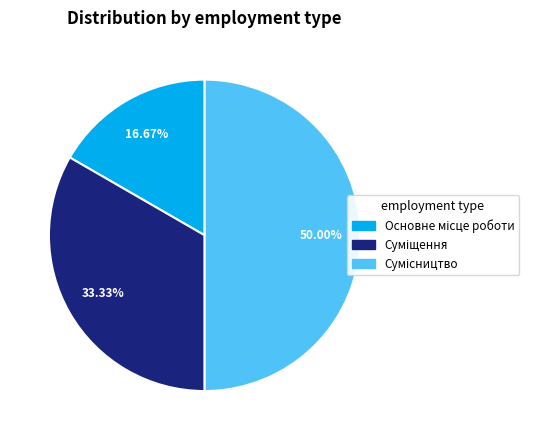

To the nearest percent, what percentage of the pie is Основне місце роботи?

17%